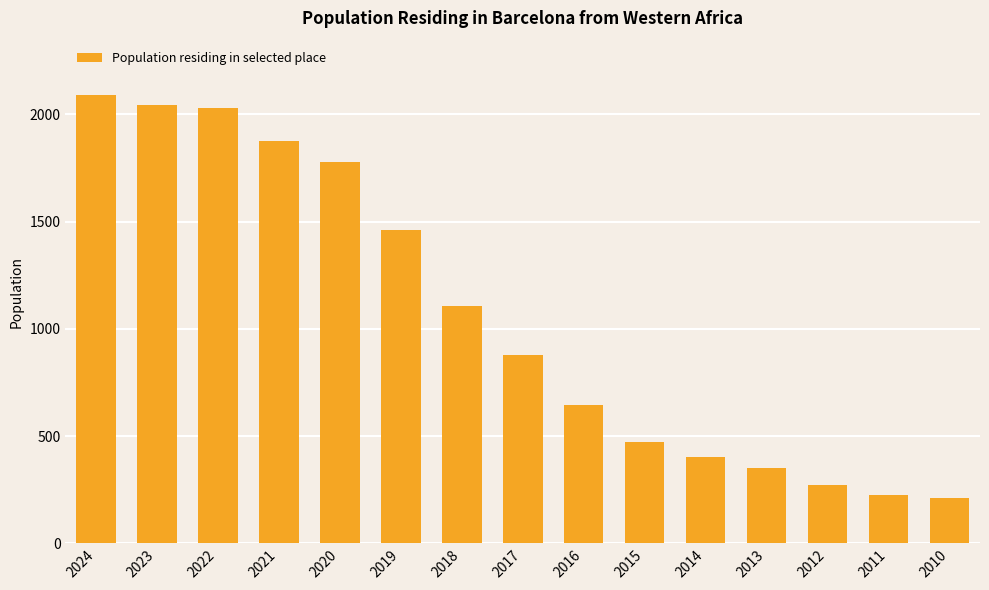

At which category does the chart reach its peak across all series?

2024